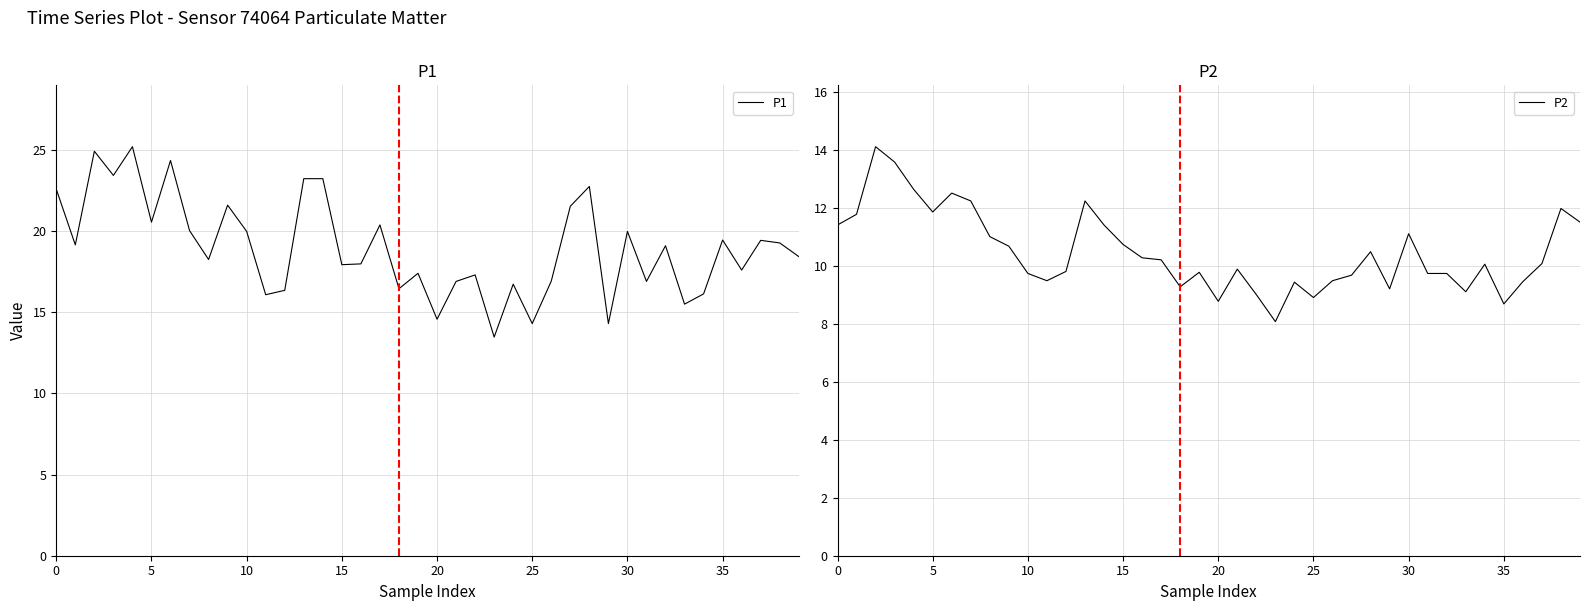

True or false: P2 and P1 cross at least once.

False